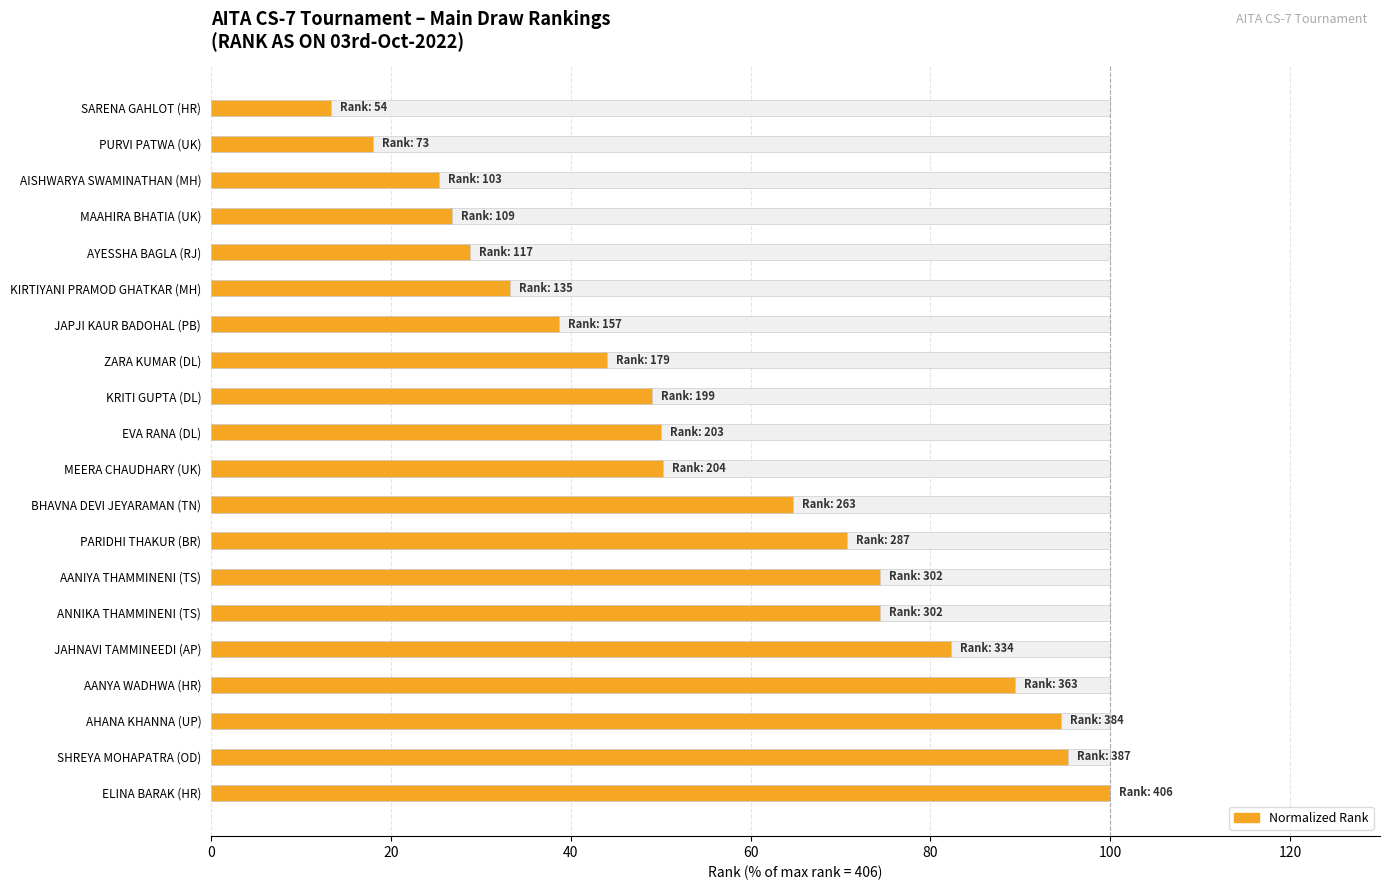

Is it true that the value at PARIDHI THAKUR (BR) is 119.6?

False